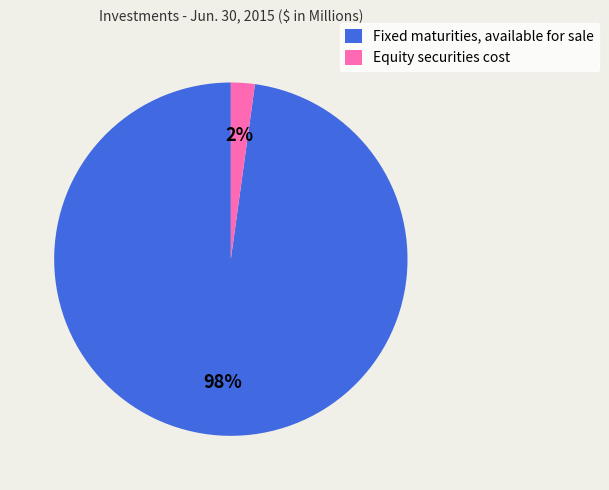

Rank the categories by value from lowest to highest.

Equity securities cost, Fixed maturities, available for sale